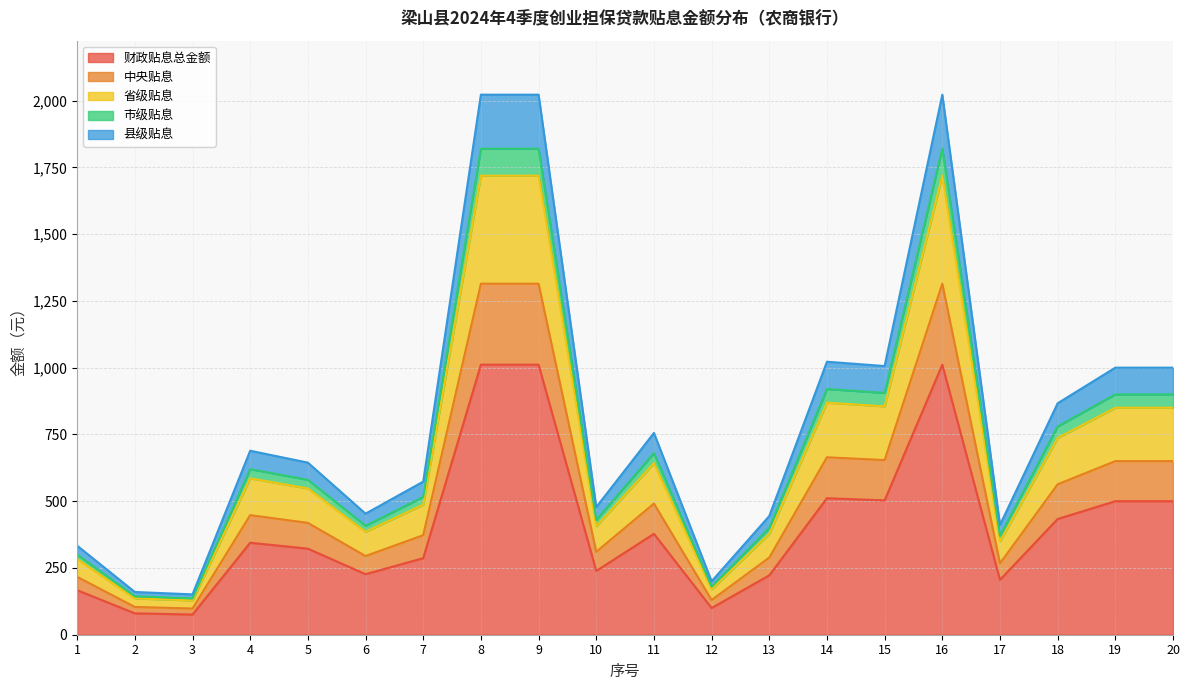

Does the chart have visible grid lines?

Yes